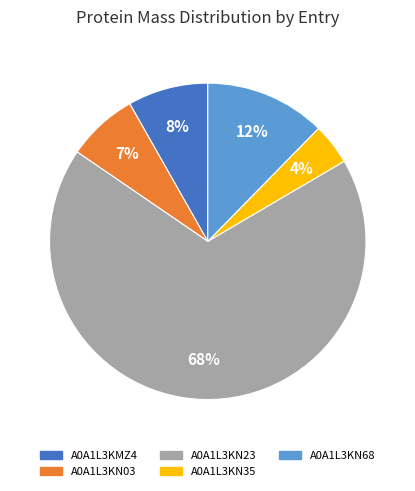

The A0A1L3KN35 slice represents 4% of the pie. True or false?

True